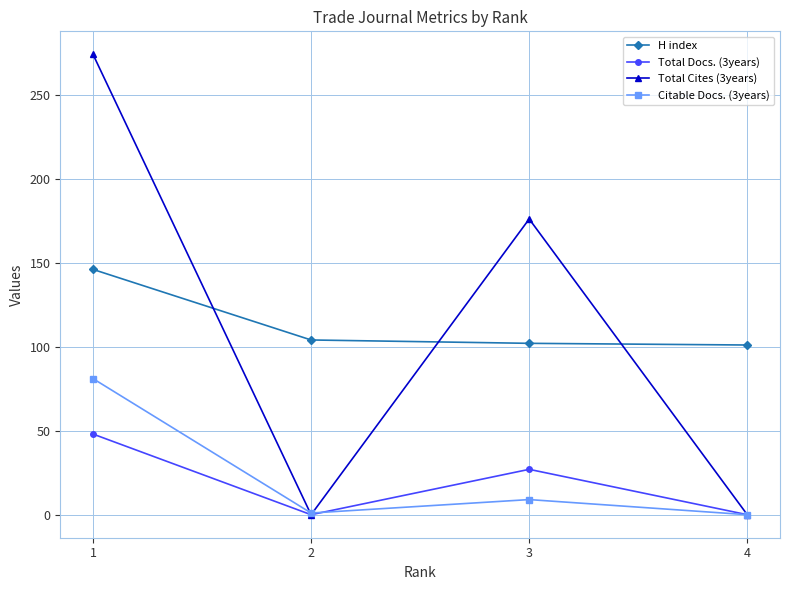

How many values in the H index series are below 104?

2